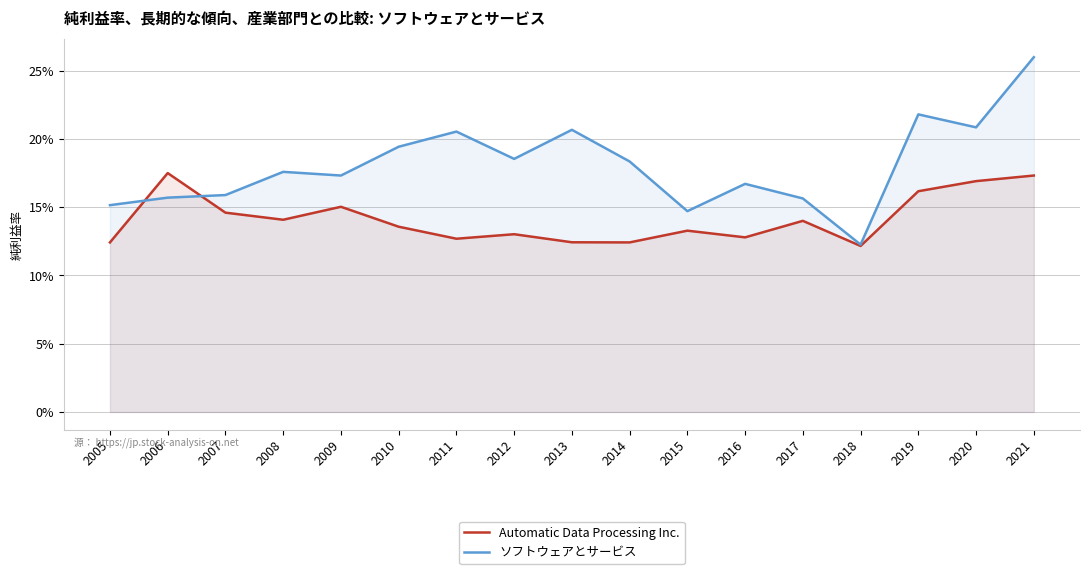

List the labels in order of ソフトウェアとサービス value, largest first.

2021, 2019, 2020, 2013, 2011, 2010, 2012, 2014, 2008, 2009, 2016, 2007, 2006, 2017, 2005, 2015, 2018